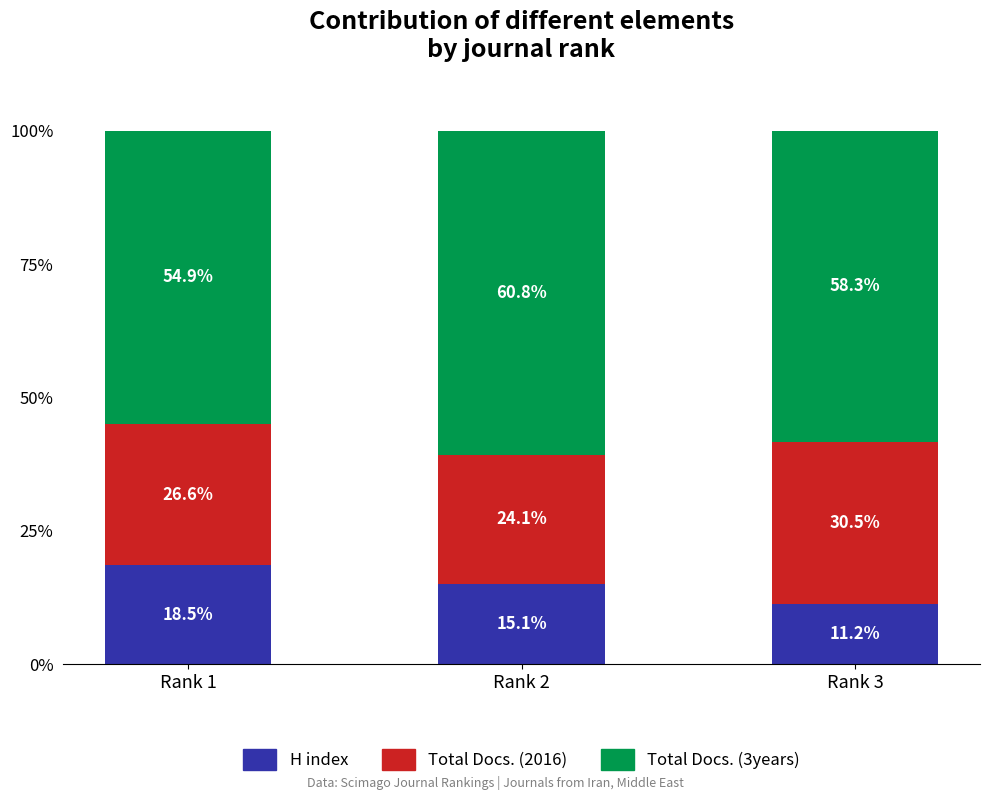

True or false: H index has a value of 11.2 at Rank 3.

True